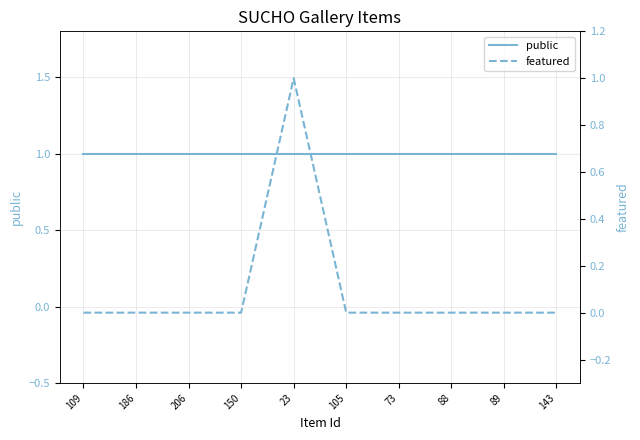

The value of public at 109 is 1. True or false?

False